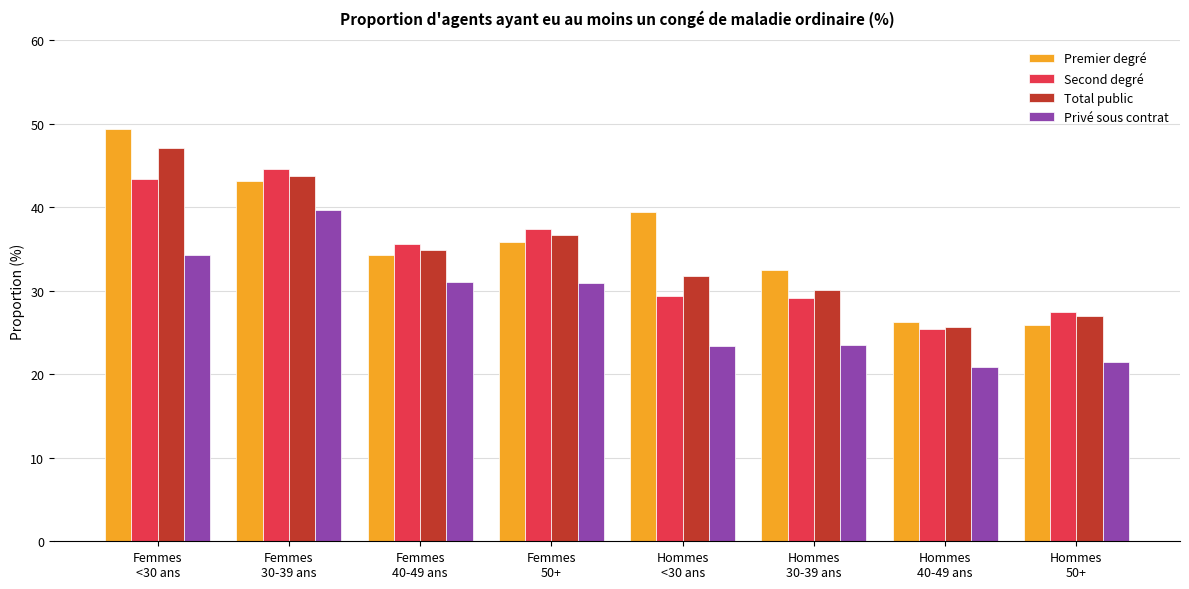

What is the average value of the Total public series?

34.6